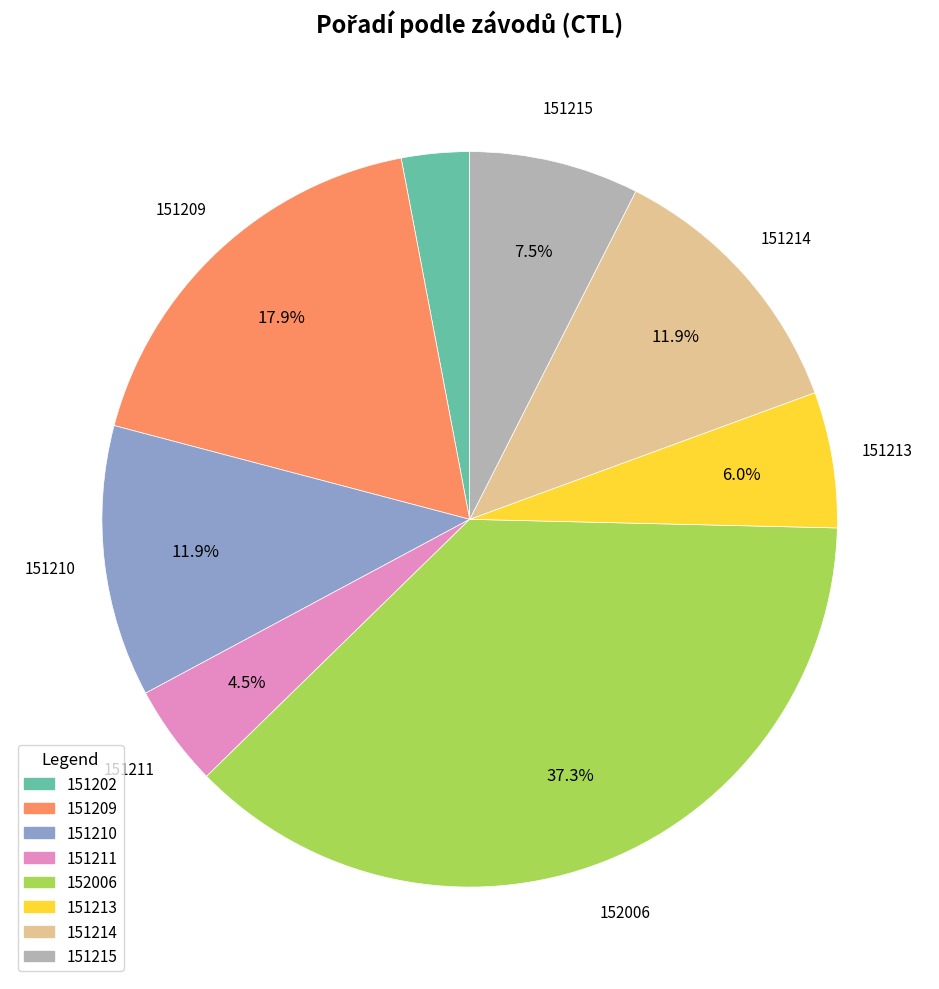

What is the largest slice in the pie chart?

152006